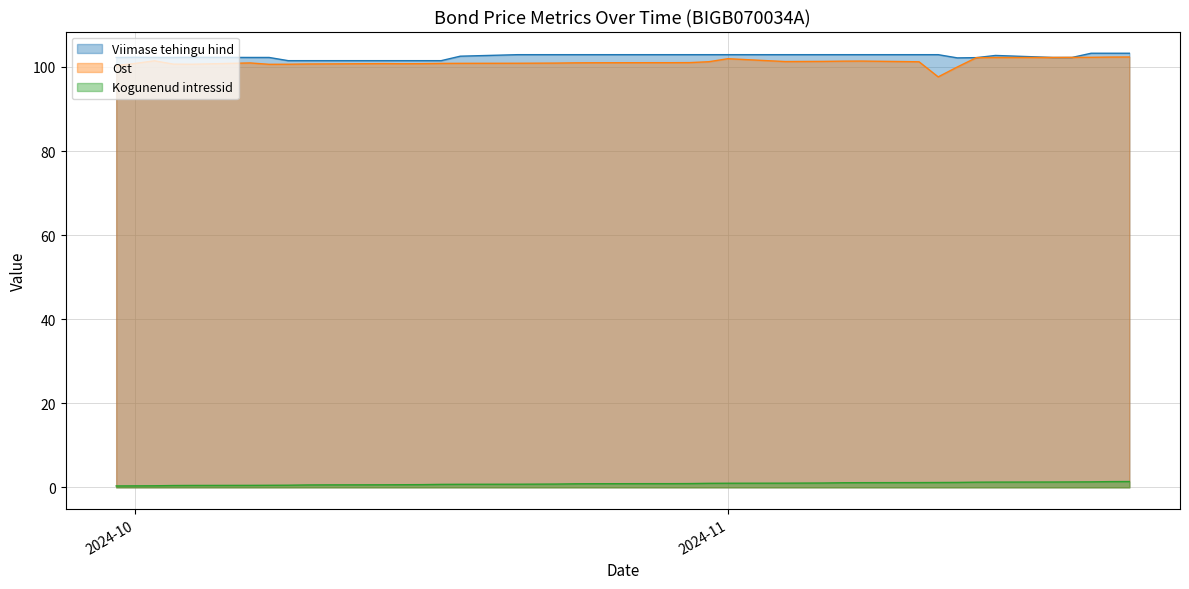

True or false: Ost and Kogunenud intressid intersect in this chart.

False